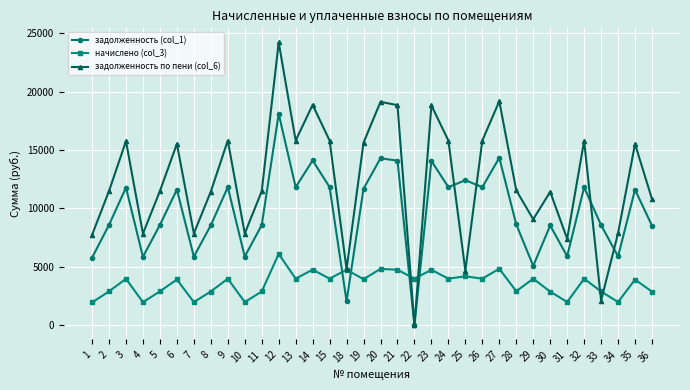

Which series has the largest range (max minus min)?

задолженность по пени (col_6)